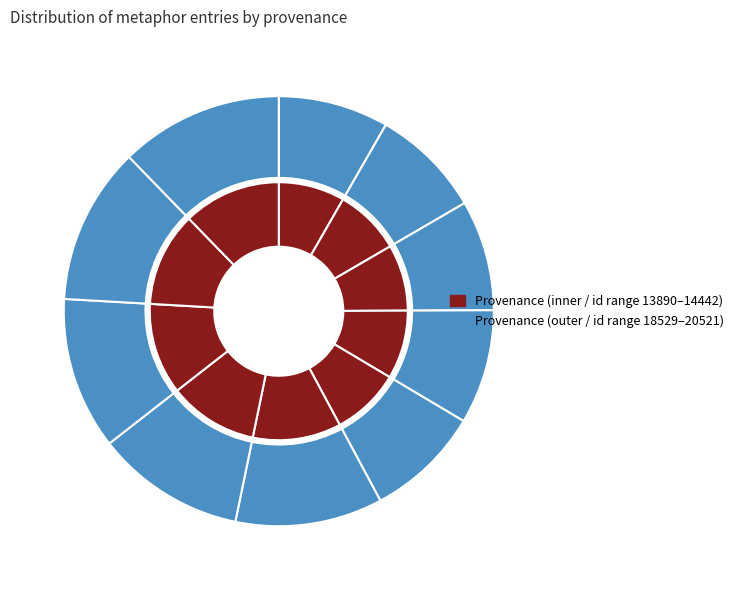

True or false: Reading grave fops accounts for 12% of the total.

True